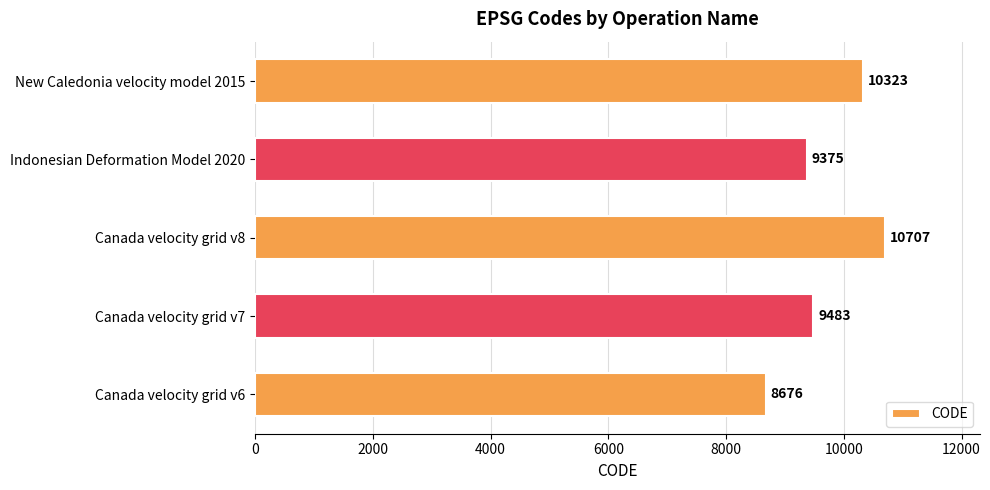

What is the minimum value shown in the chart?

8676